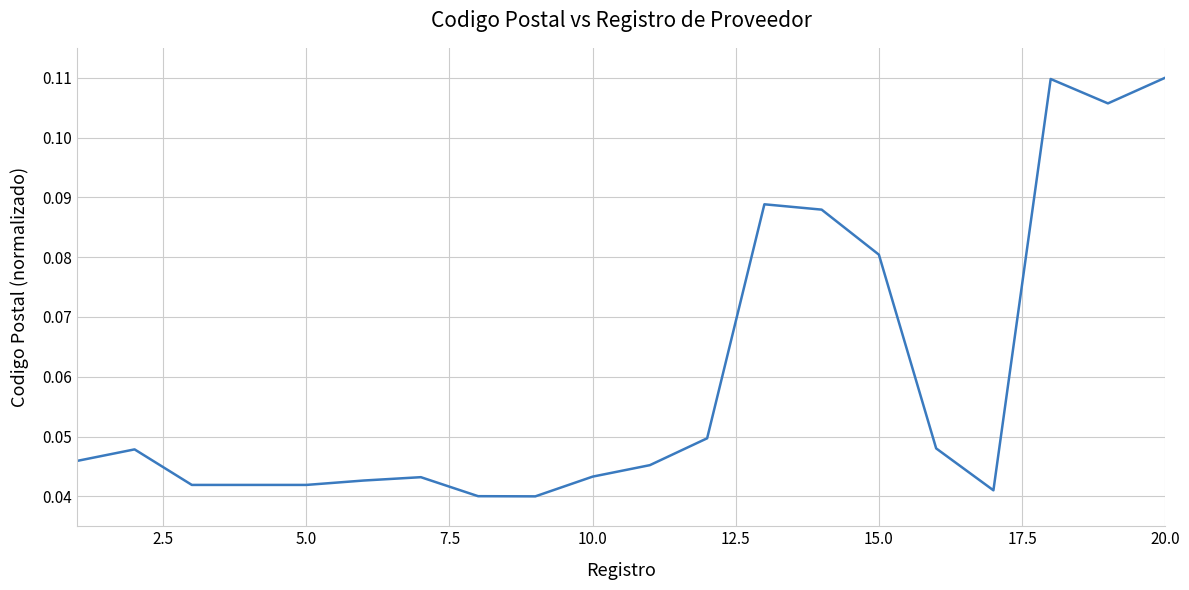

Reading right to left, list all the values displayed in this chart.

0.1	0.1	0.1	0.0	0.0	0.1	0.1	0.1	0.0	0.0	0.0	0.0	0.0	0.0	0.0	0.0	0.0	0.0	0.0	0.0